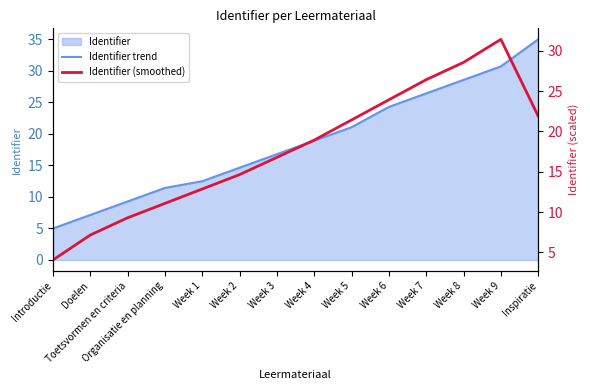

Which series has the largest total across all categories?

Identifier trend